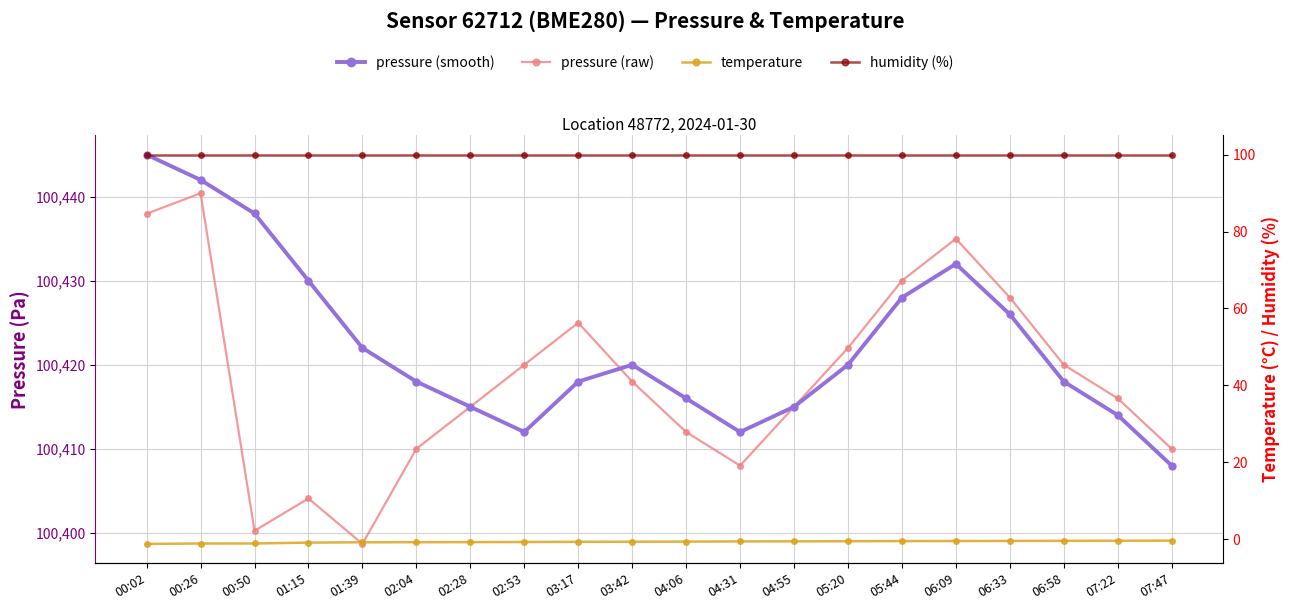

What is the label of the 11th point from the right?

03:42